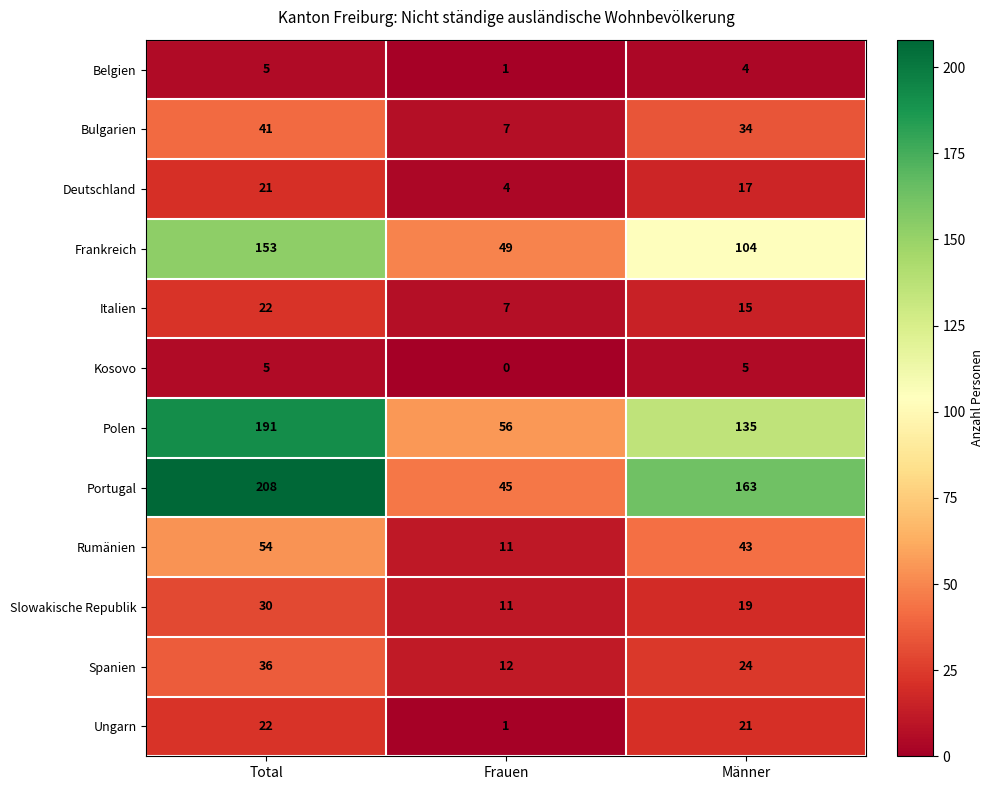

Which series has the largest total across all categories?

Portugal